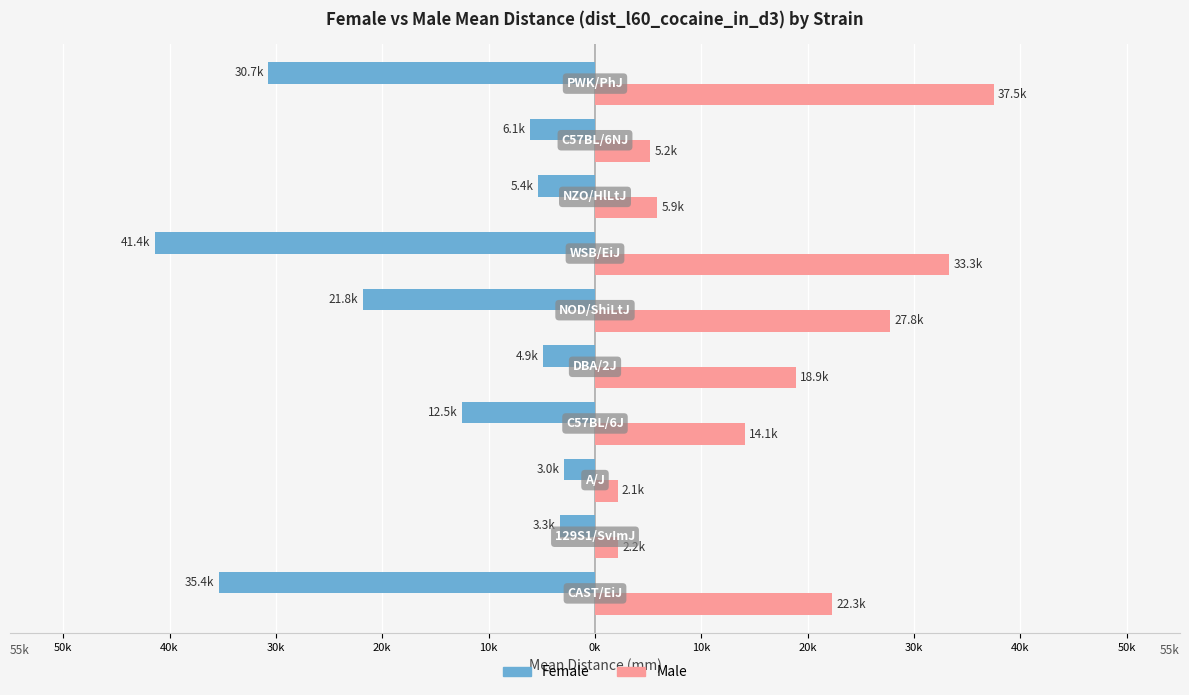

What are all the series names shown in the legend?

Female, Male